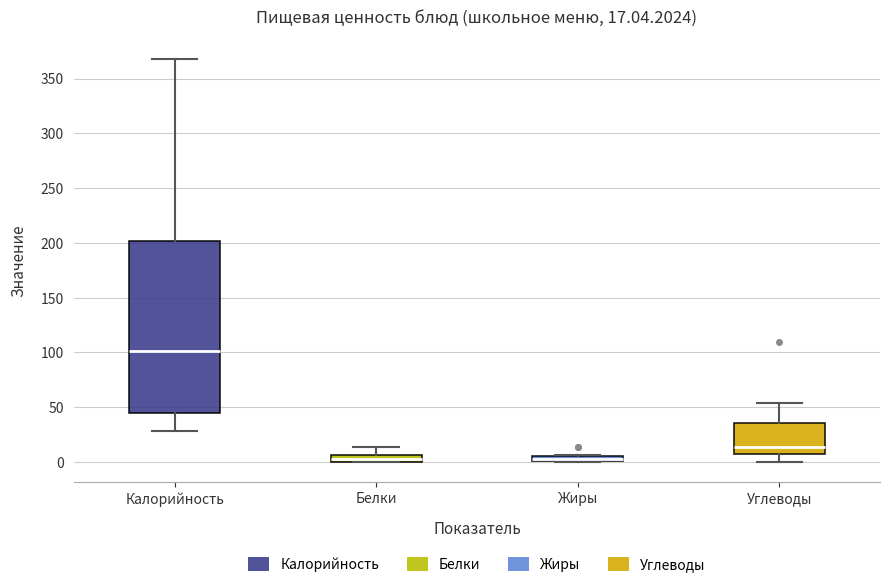

Which box is the tallest, from its lower edge to its upper edge?

Калорийность